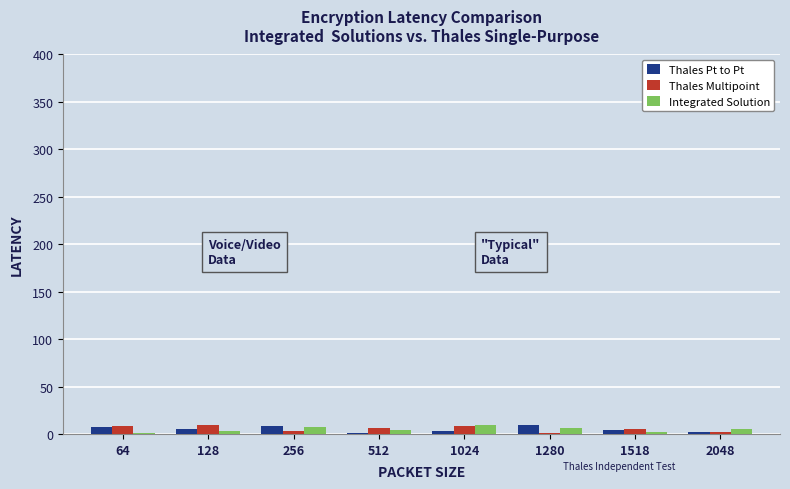

Is it true that Thales Pt to Pt equals 5 at 128?

True